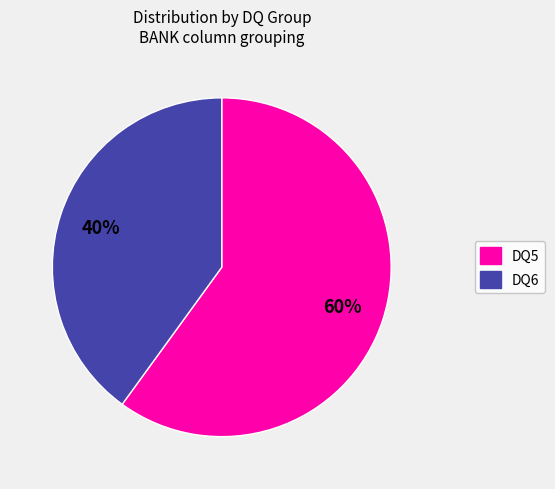

How many slices are in this pie chart?

2